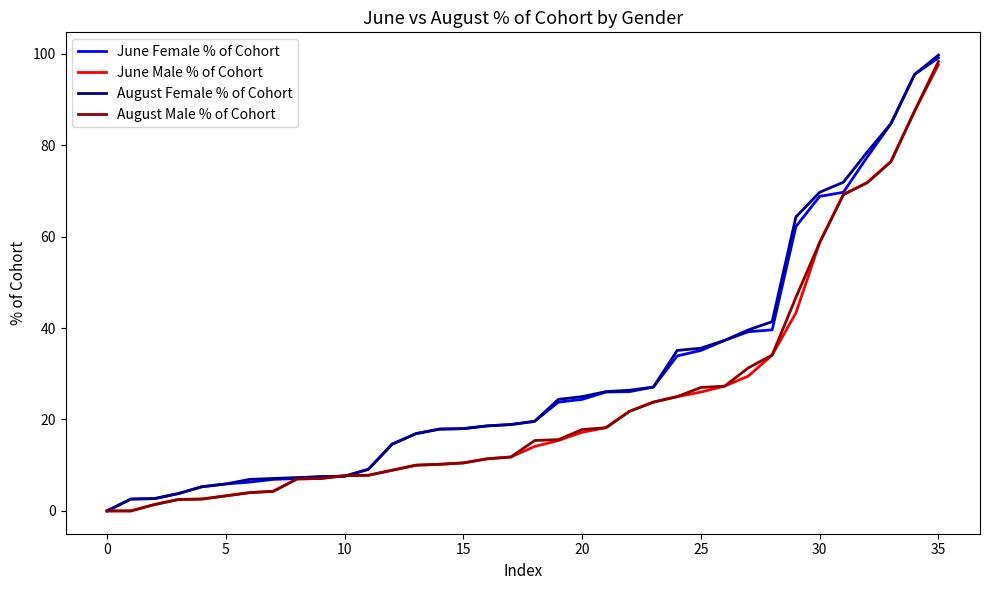

What is the maximum value for June Male % of Cohort?

97.6